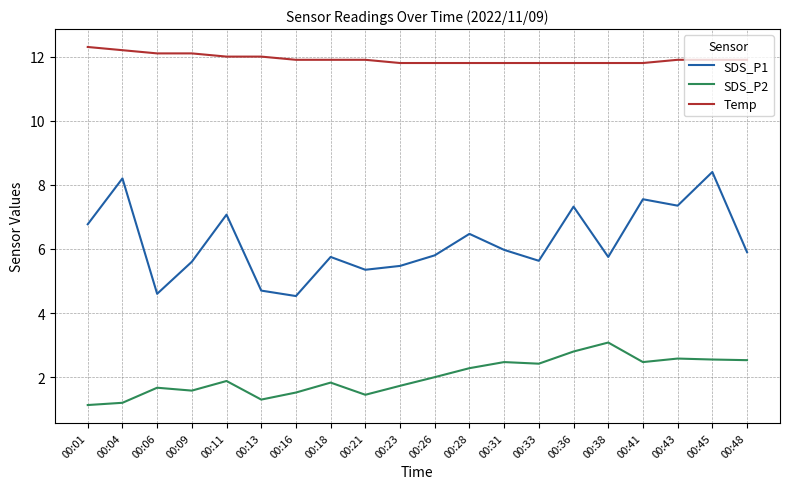

Where does the SDS_P1 series first go above 5?

00:01